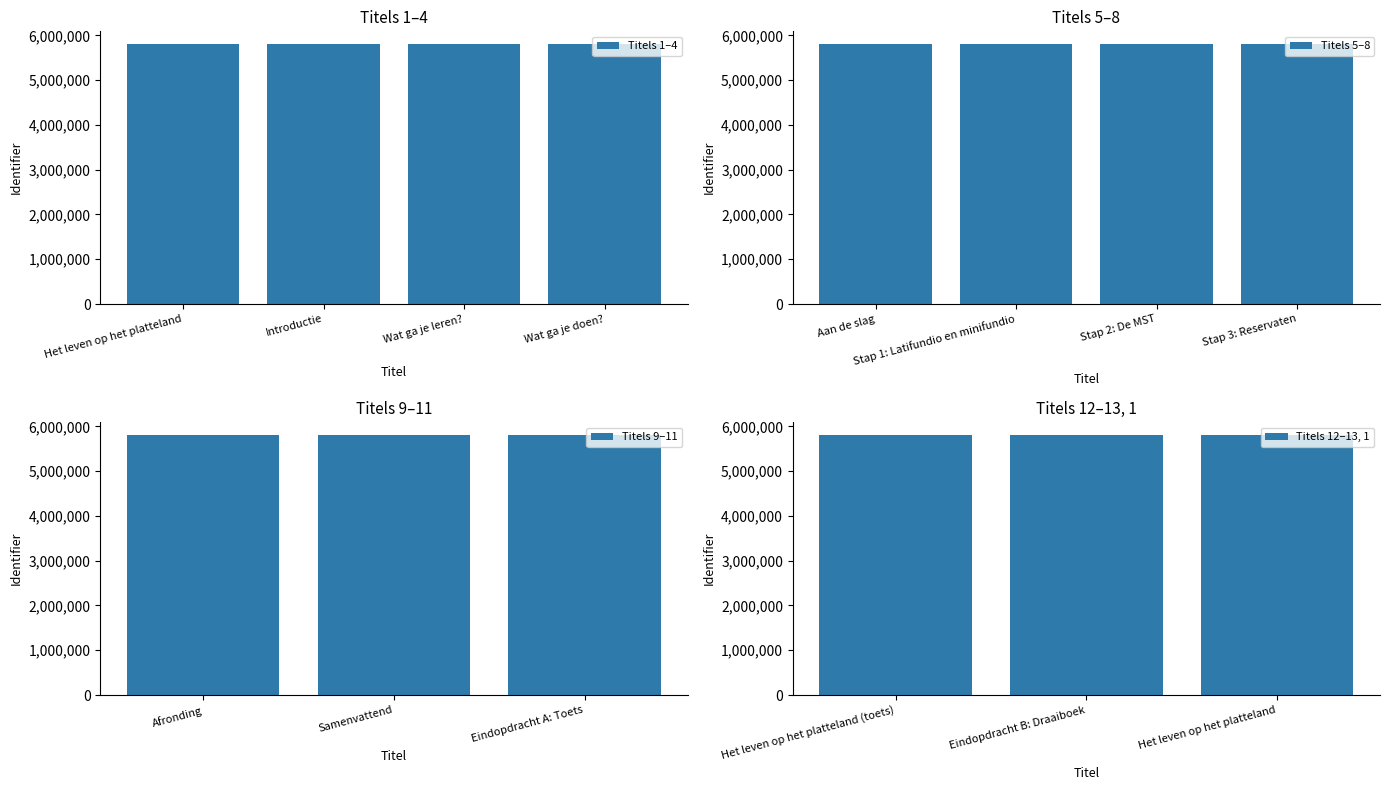

The Titels 12–13, 1 series shows 5802381 at Het leven op het platteland (toets). True or false?

True